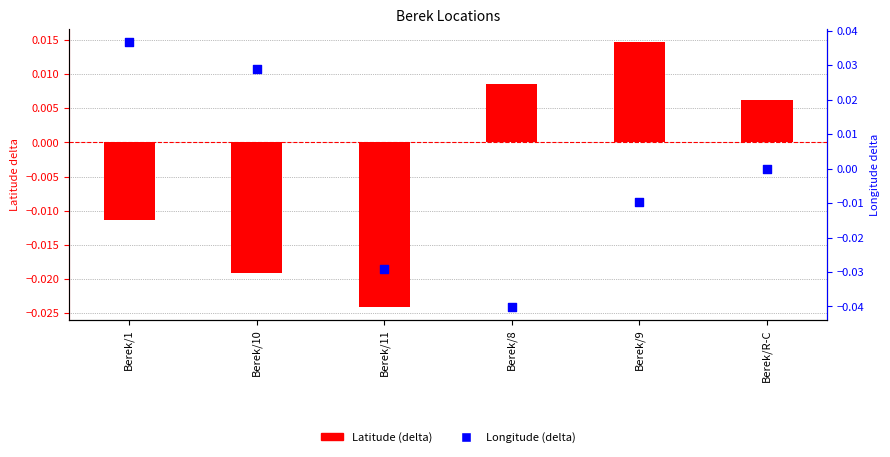

Which series reaches the maximum Y coordinate?

Longitude (delta)